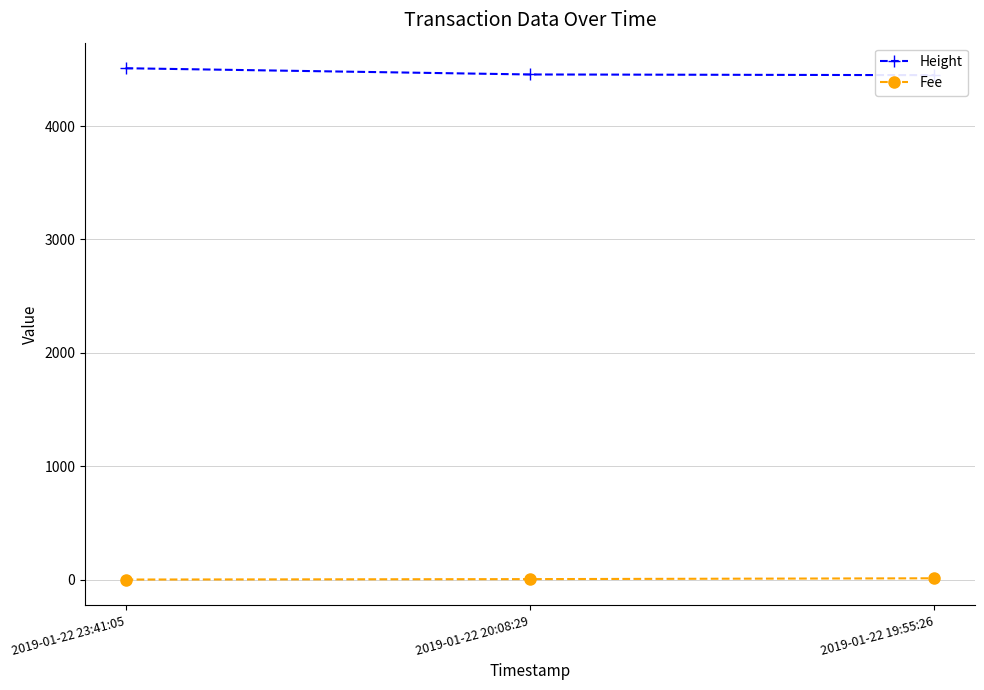

What is the difference between the Fee values at 2019-01-22 19:55:26 and 2019-01-22 23:41:05?

11.1